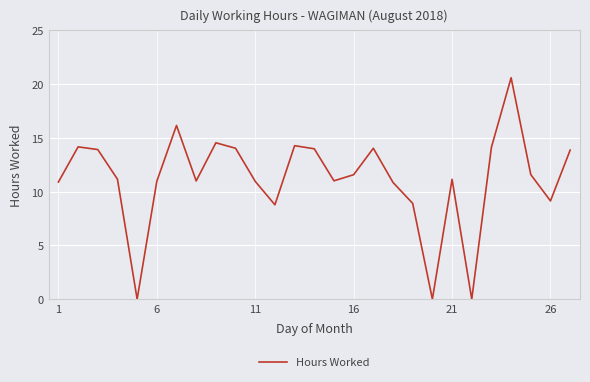

What is the difference between the maximum and minimum values?

20.6